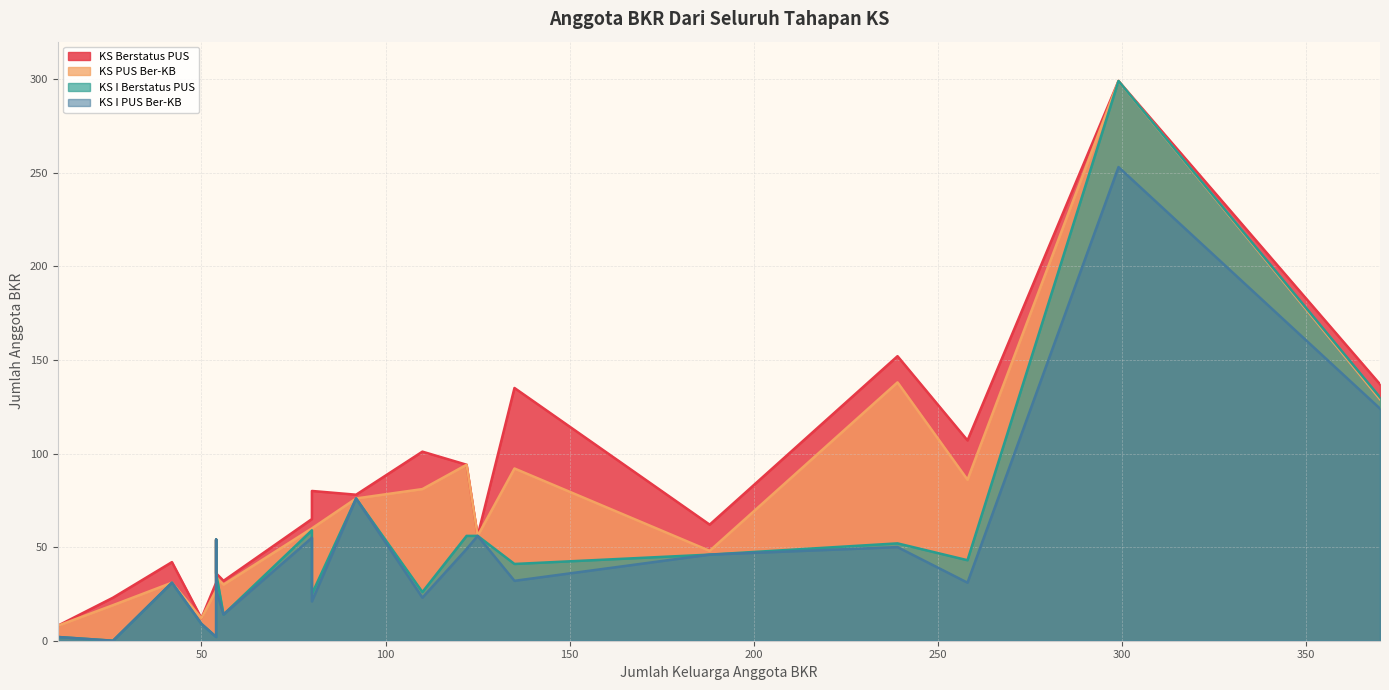

Reading left to right, transcribe all the data shown in this chart.

KS Berstatus PUS: Sukasari=8	Coblong=65	Babakan Ciparay=152	Bojongloa Kaler=56	Andir=78	Cicendo=137	Sukajadi=12	Cidadap=42	Bandung Wetan=94	Astana Anyar=107	Regol=135	Lengkong=31	Cibeunying Kidul=23	Bandung Kulon=54	Kiaracondong=62	Bojongloa Kidul=299	Cibeunying Kaler=32	Sumur Bandung=36	Antapani=101	Bandung Kidul=80
KS PUS Ber-KB: Sukasari=8	Coblong=60	Babakan Ciparay=138	Bojongloa Kaler=56	Andir=76	Cicendo=129	Sukajadi=12	Cidadap=31	Bandung Wetan=94	Astana Anyar=86	Regol=92	Lengkong=27	Cibeunying Kidul=19	Bandung Kulon=54	Kiaracondong=48	Bojongloa Kidul=299	Cibeunying Kaler=30	Sumur Bandung=34	Antapani=81	Bandung Kidul=60
KS I Berstatus PUS: Sukasari=2	Coblong=59	Babakan Ciparay=52	Bojongloa Kaler=56	Andir=76	Cicendo=130	Sukajadi=9	Cidadap=31	Bandung Wetan=56	Astana Anyar=43	Regol=41	Lengkong=2	Cibeunying Kidul=0	Bandung Kulon=54	Kiaracondong=46	Bojongloa Kidul=299	Cibeunying Kaler=14	Sumur Bandung=36	Antapani=26	Bandung Kidul=25
KS I PUS Ber-KB: Sukasari=2	Coblong=55	Babakan Ciparay=50	Bojongloa Kaler=56	Andir=76	Cicendo=124	Sukajadi=9	Cidadap=31	Bandung Wetan=49	Astana Anyar=31	Regol=32	Lengkong=2	Cibeunying Kidul=0	Bandung Kulon=54	Kiaracondong=46	Bojongloa Kidul=253	Cibeunying Kaler=14	Sumur Bandung=27	Antapani=23	Bandung Kidul=21